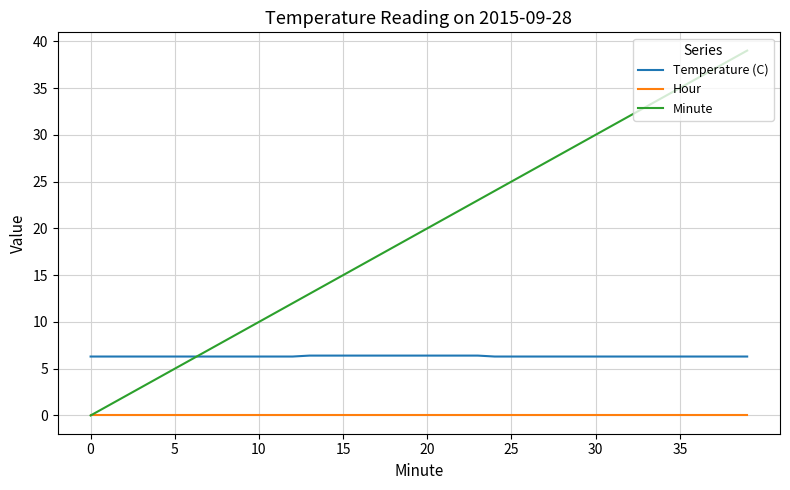

What is the minimum value for Temperature (C)?

6.3